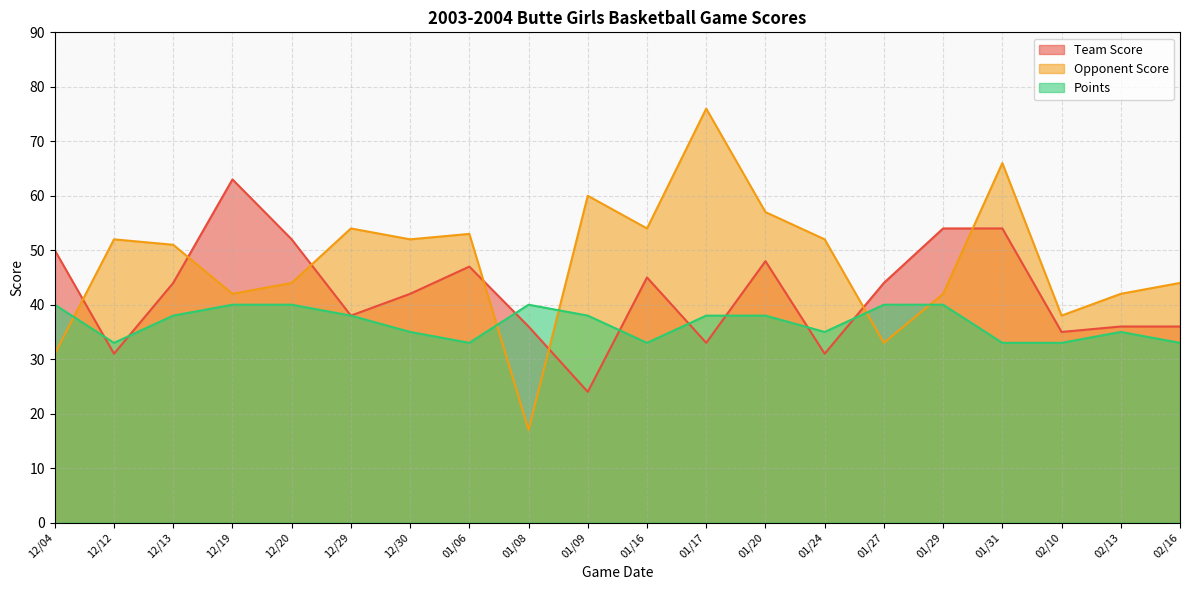

What is the label of the 2nd point from the right?

02/13